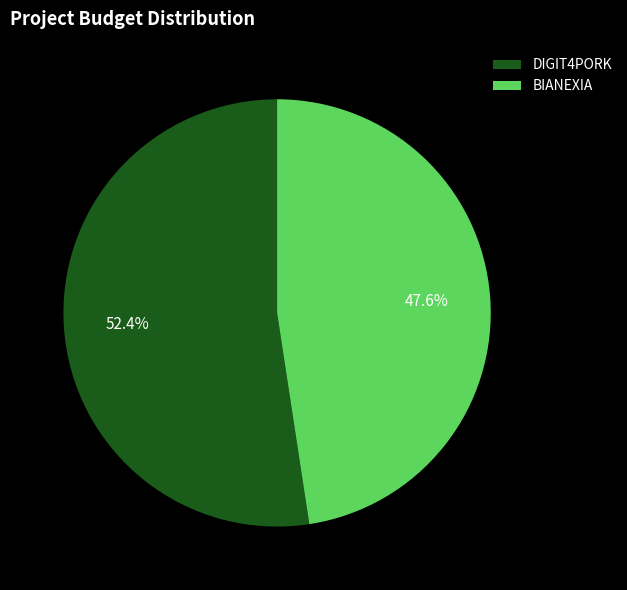

How many segments does this pie chart have?

2